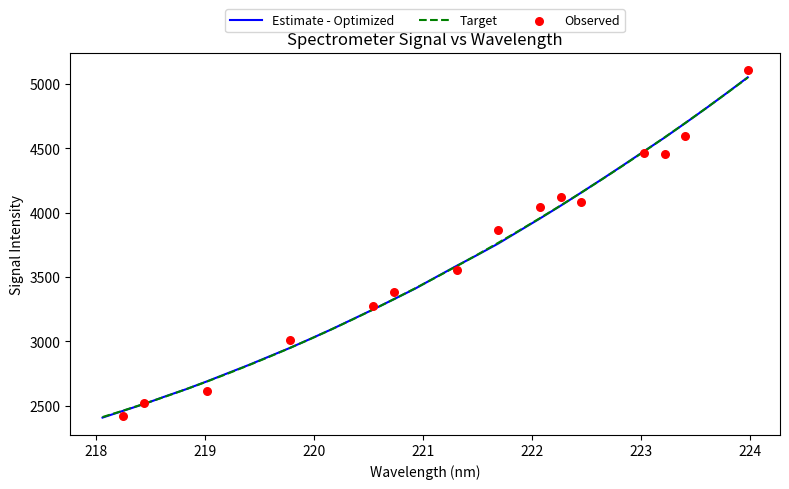

What is the change in value from 222.6447 to 223.408?

+435.7